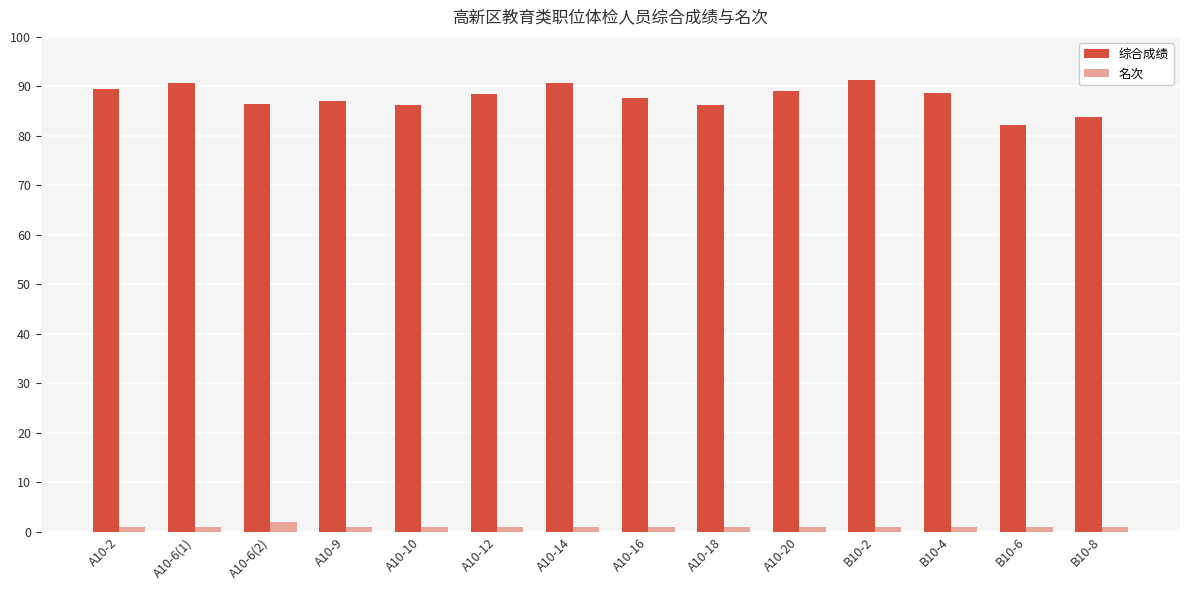

What is the total value across all series at A10-10?

87.3